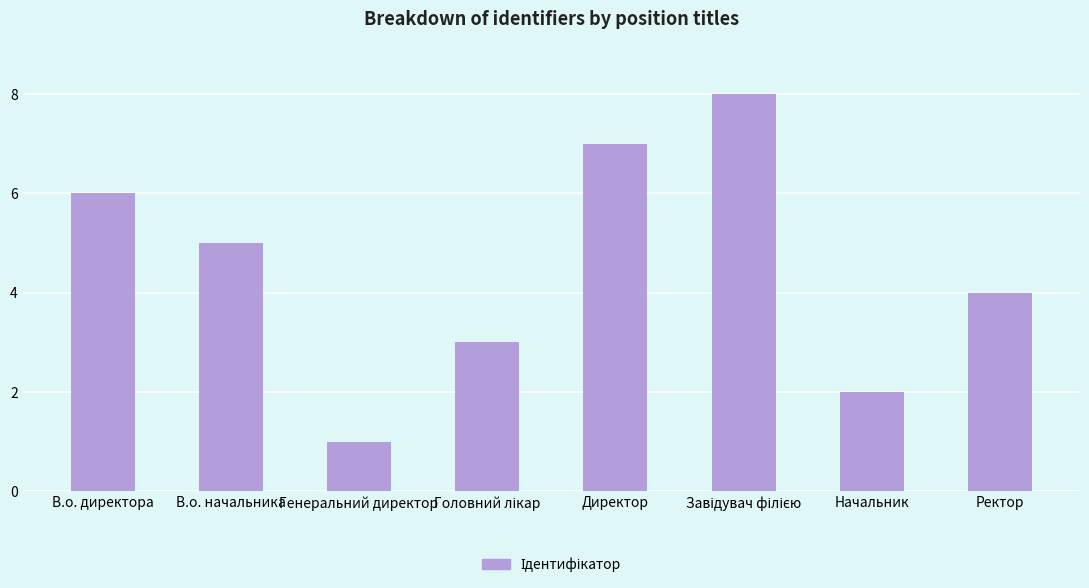

What is the value of the 8th bar from the left?

4